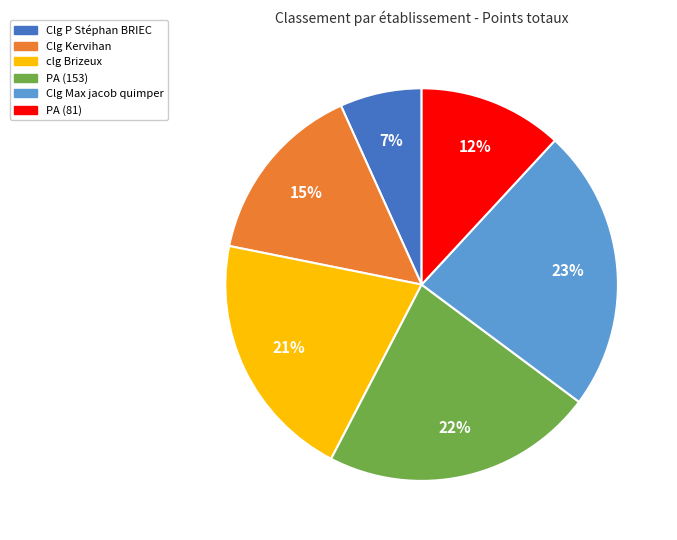

Do Clg Max jacob quimper and Clg P Stéphan BRIEC together represent more than half of the pie?

No